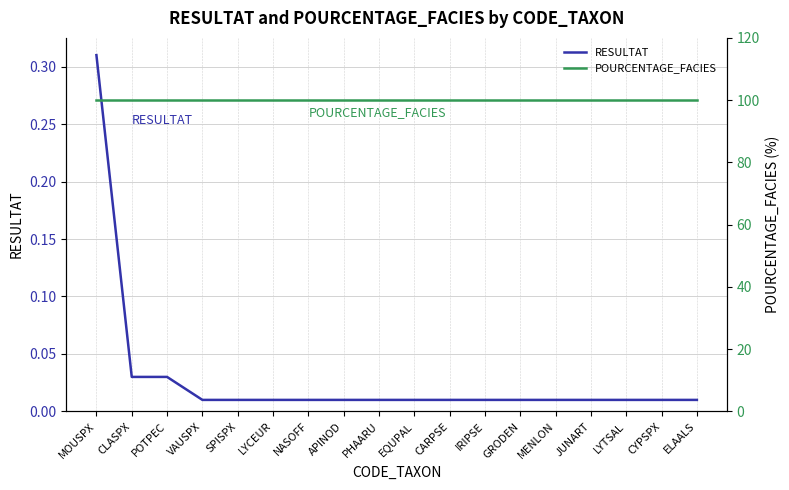

What position from the left is MOUSPX?

1